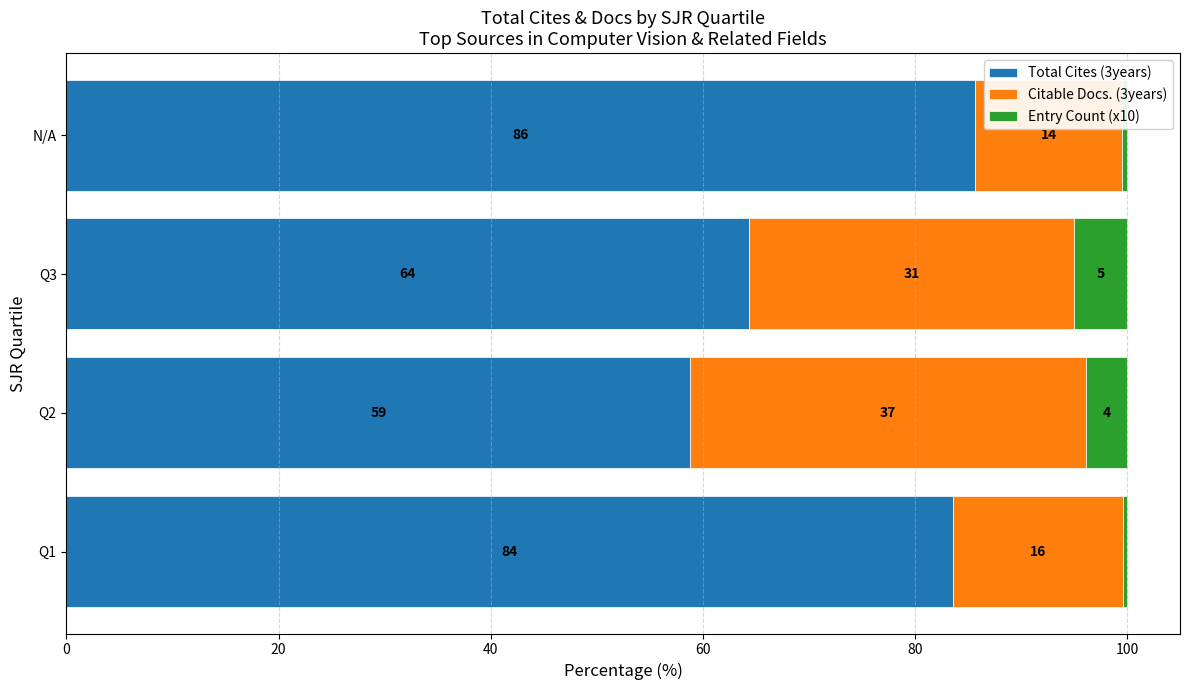

True or false: Total Cites (3years) has a value of 83.6 at Q1.

True